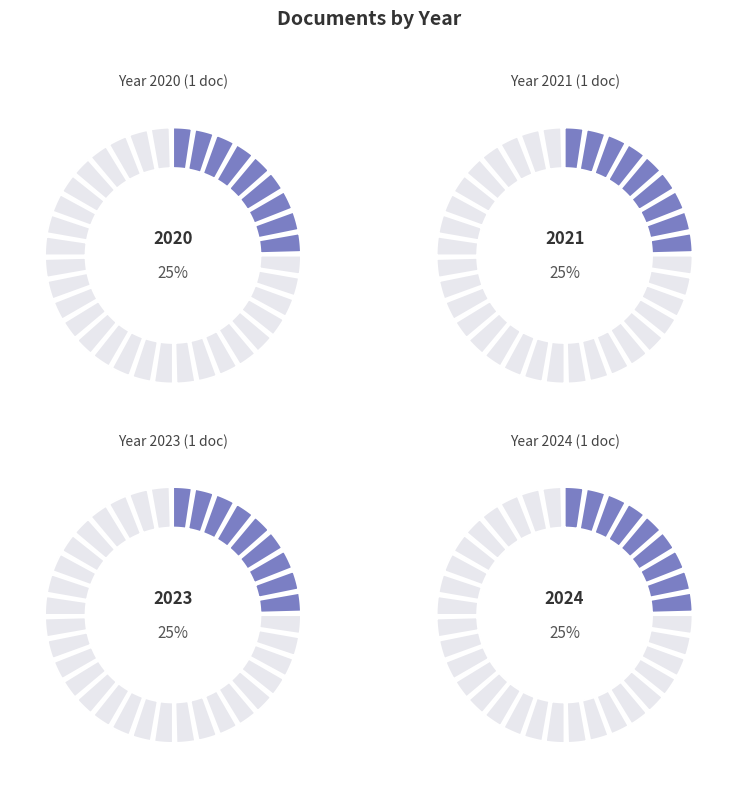

How many slices are in this pie chart?

4